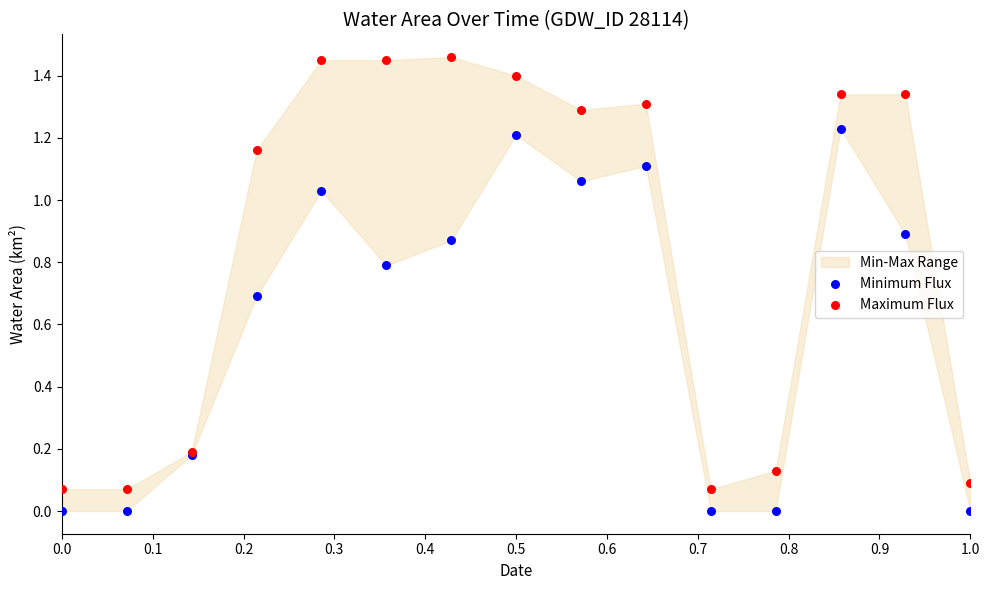

Which series contains the lowest Y value?

Minimum Flux